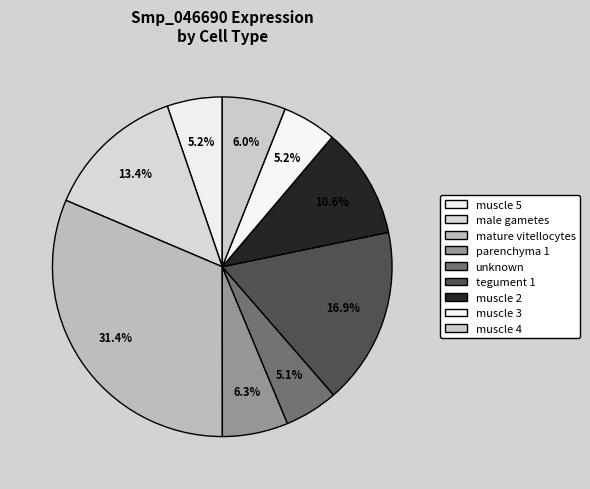

Which slice is the largest?

mature vitellocytes